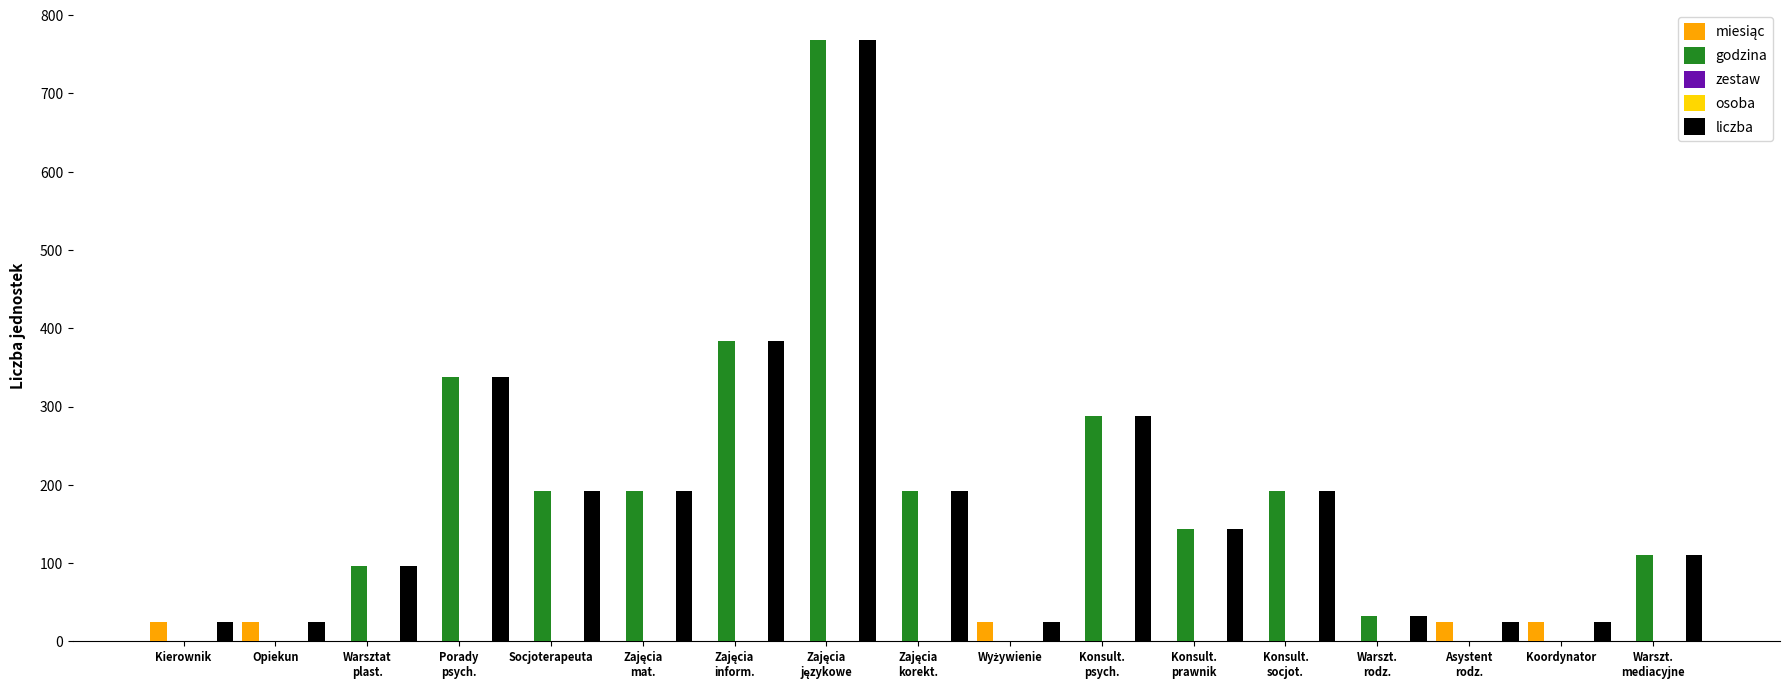

True or false: godzina has a value of 0 at Koordynator.

True